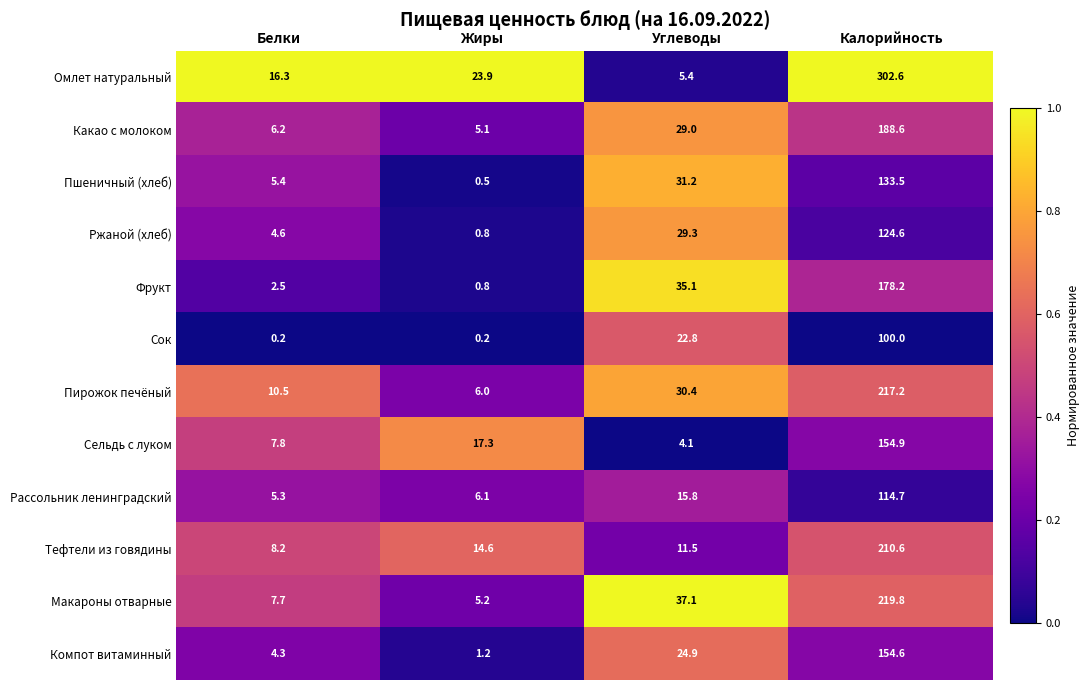

Is it true that Ржаной (хлеб) equals 124.6 at Калорийность?

True